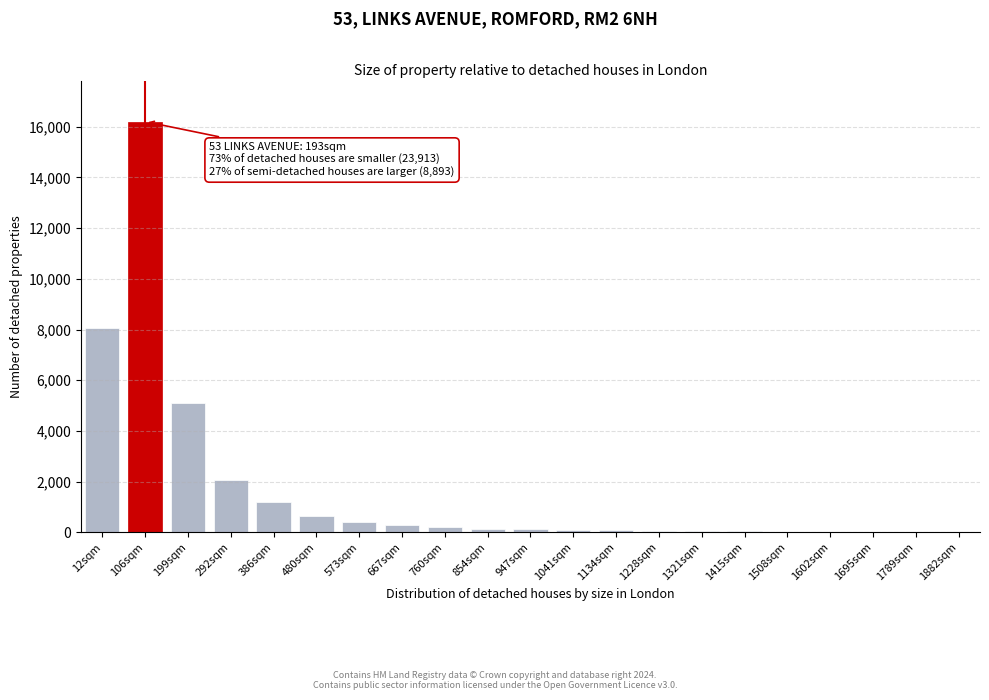

What is the sum of all values?

34830